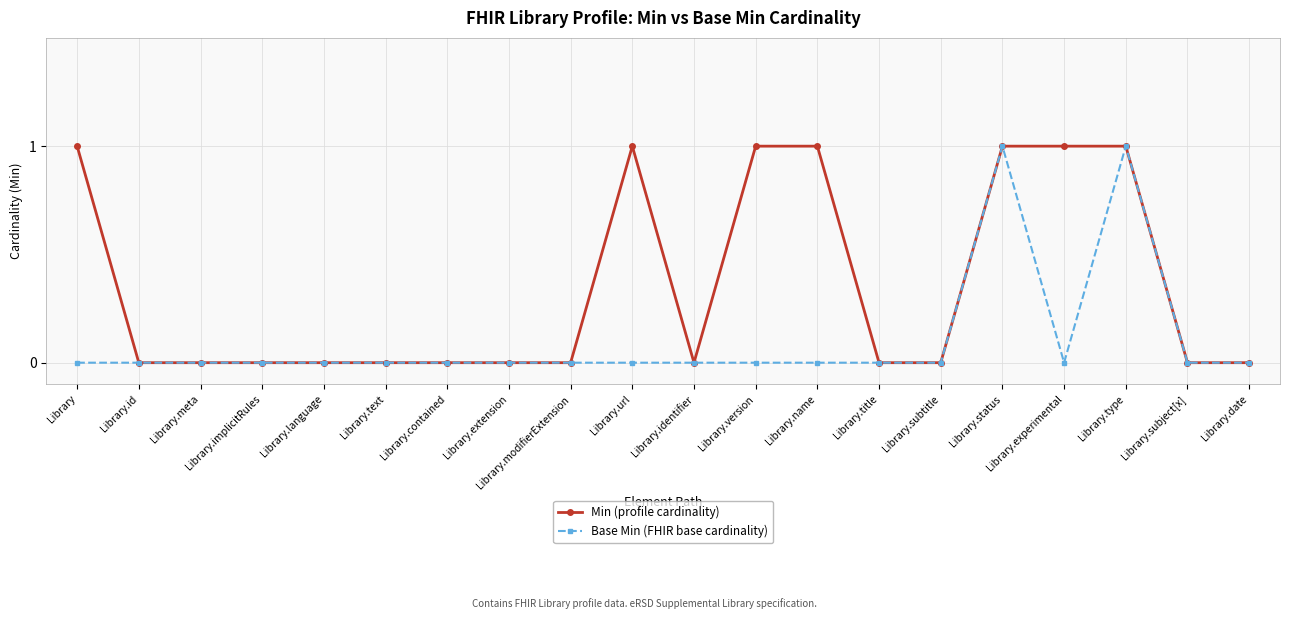

Is it true that Min (profile cardinality) equals 0 at Library.subject[x]?

True